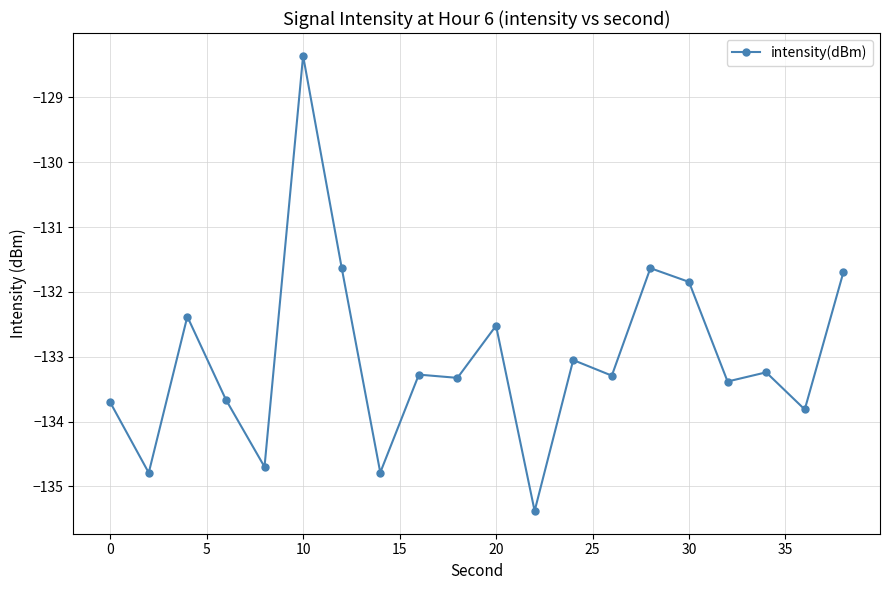

True or false: there are more than 1 points higher than both neighbors.

True